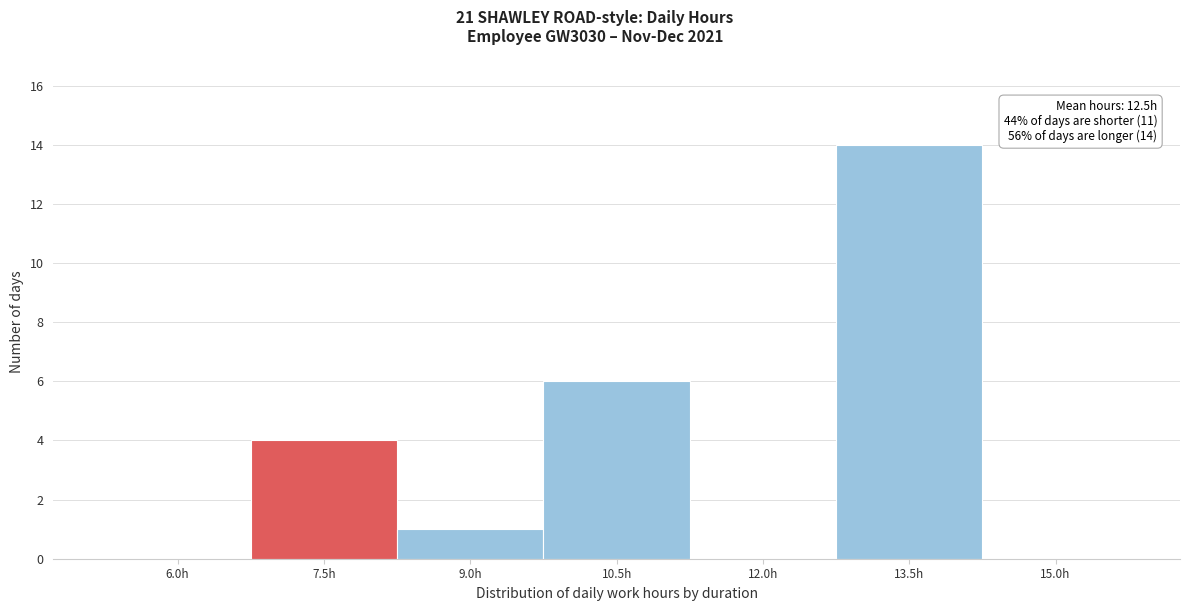

Reading left to right, what are all the values shown in this chart?

6.0h=0	7.5h=4	9.0h=1	10.5h=6	12.0h=0	13.5h=14	15.0h=0